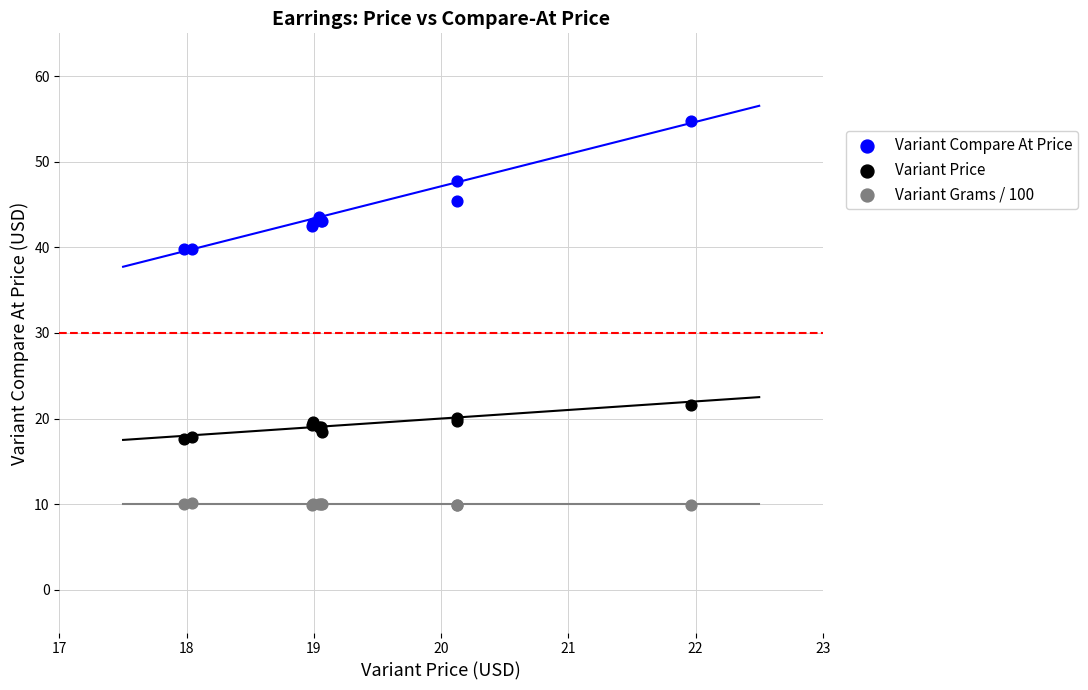

Which series contains the highest Y value?

Variant Compare At Price